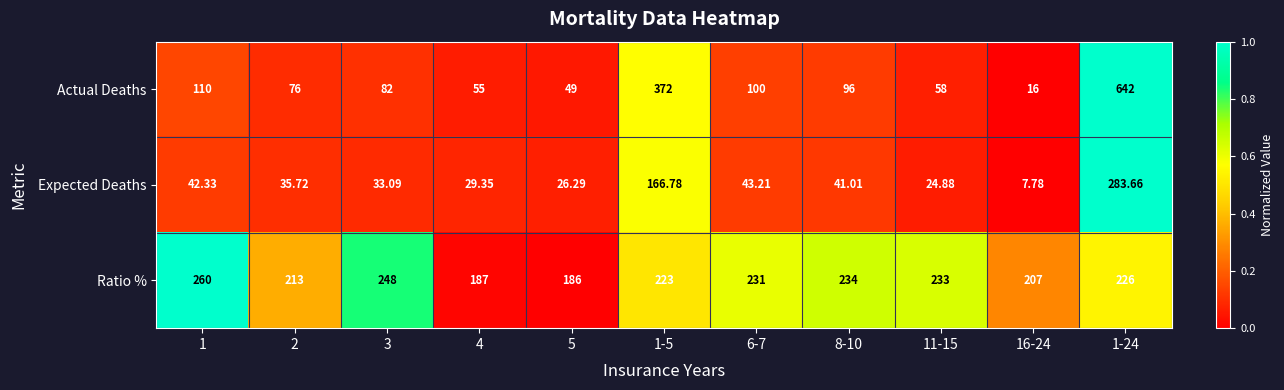

Which series changed the most between 4 and 6-7?

Actual Deaths